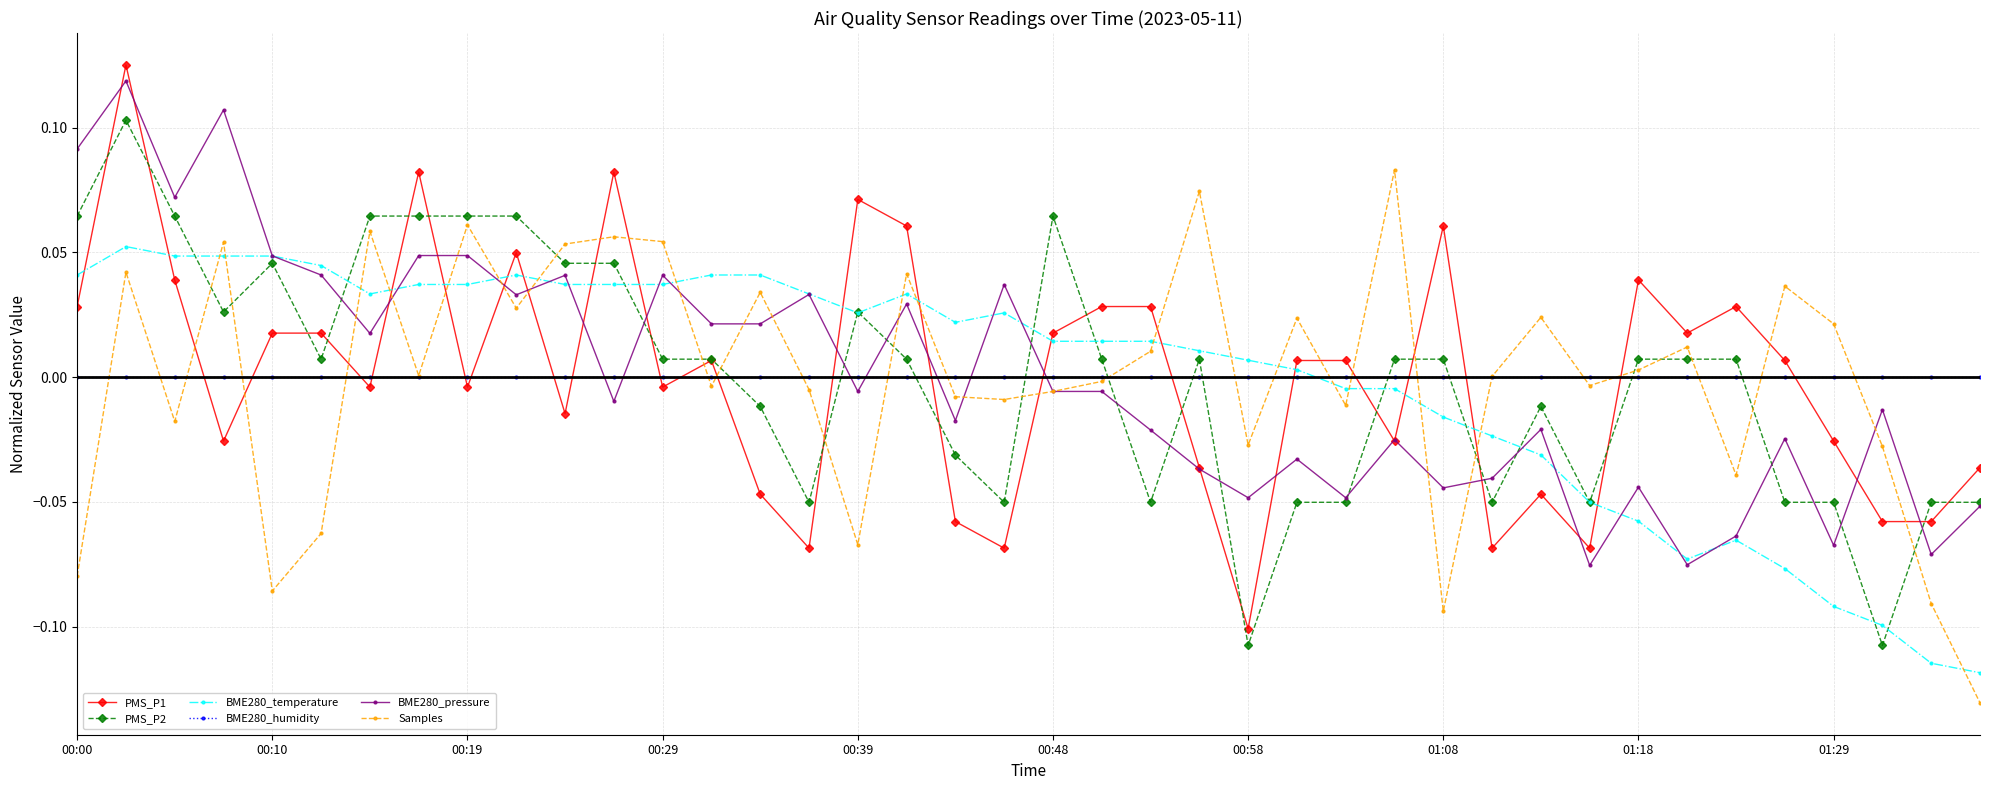

True or false: PMS_P1 has more than 1 points higher than both neighbors.

True